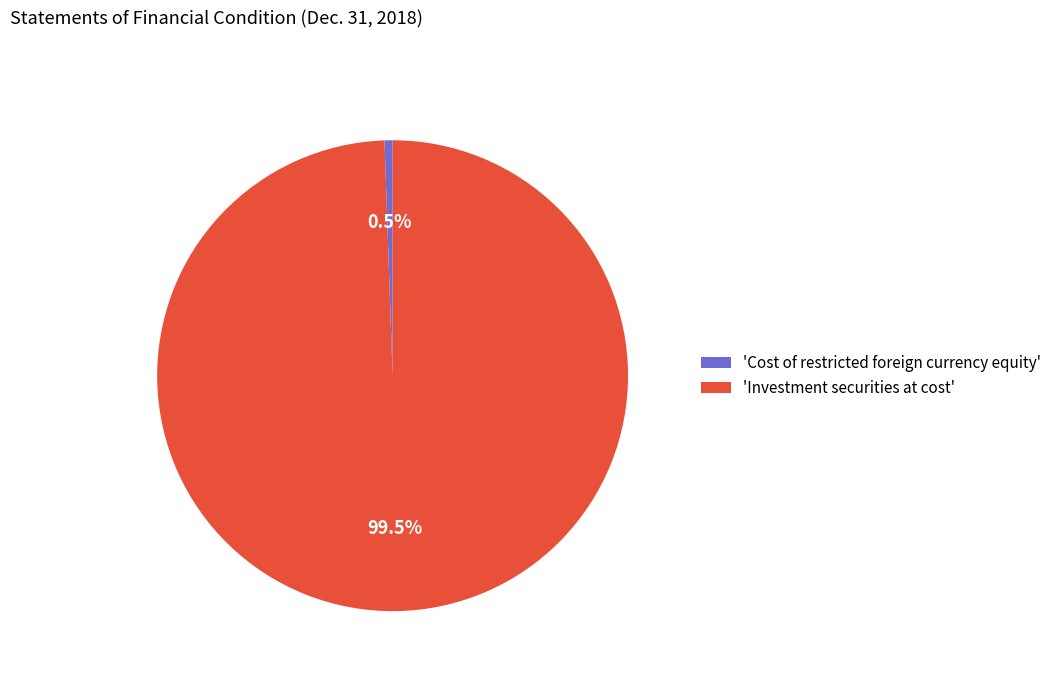

Which category has the biggest portion of the pie?

'Investment securities at cost'